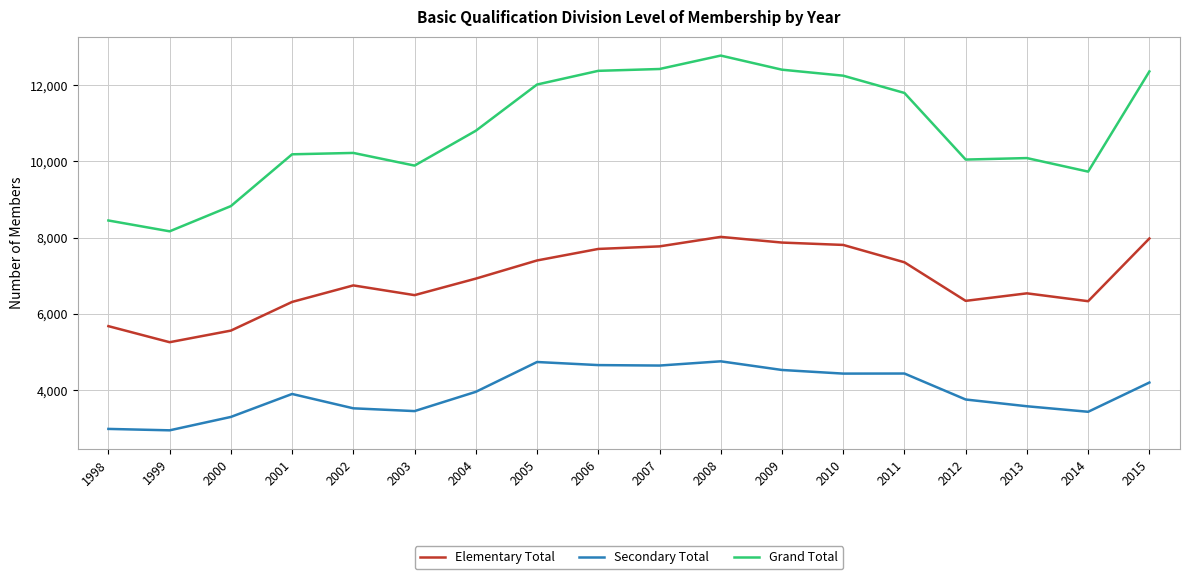

Rank the series by their maximum value, from lowest to highest.

Secondary Total, Elementary Total, Grand Total